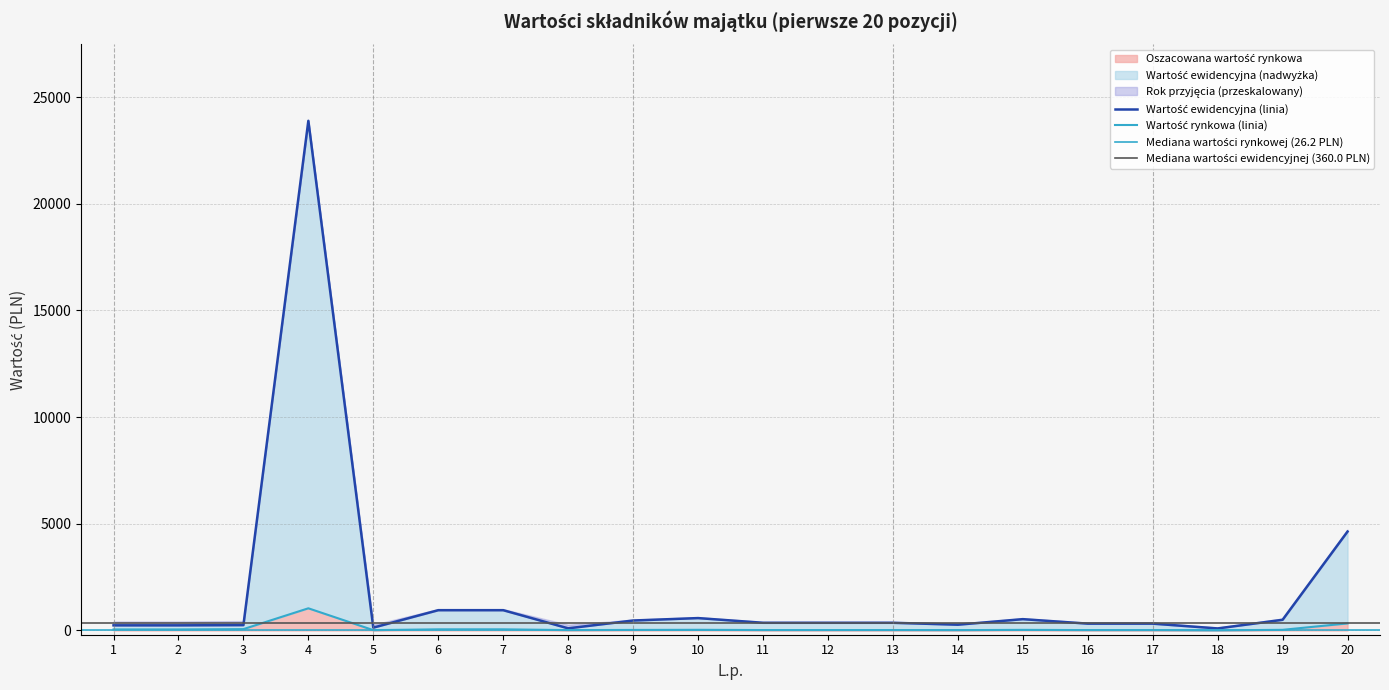

Which category has the highest value across all series?

4